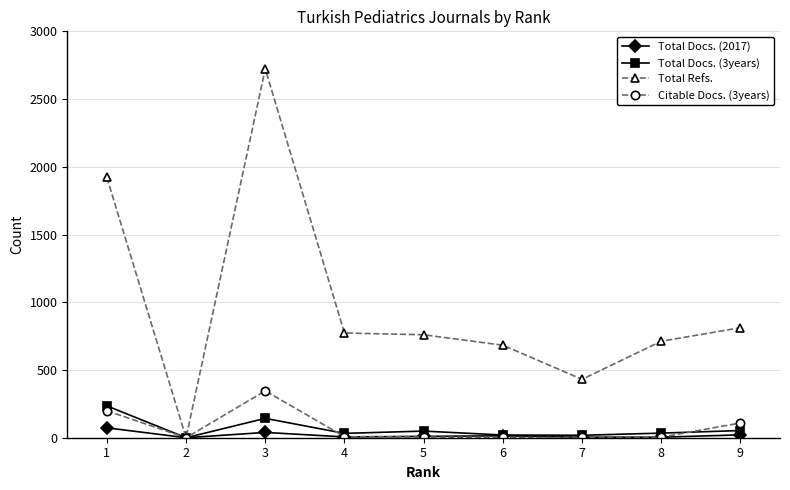

Which series has the largest range (max minus min)?

Total Refs.